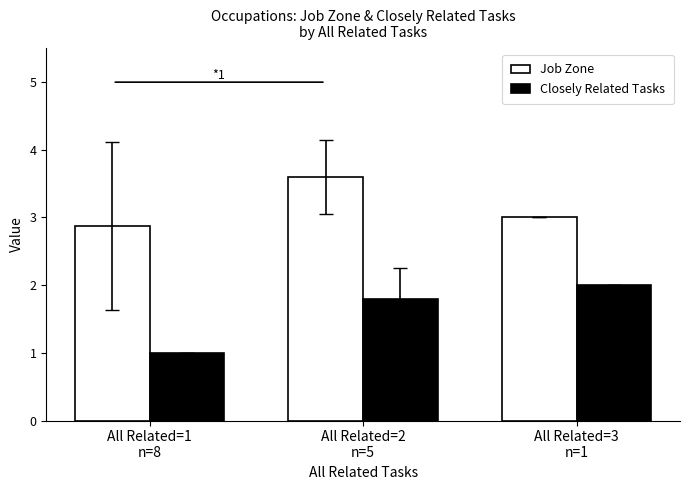

List the series in order of their overall mean, highest first.

Job Zone, Closely Related Tasks